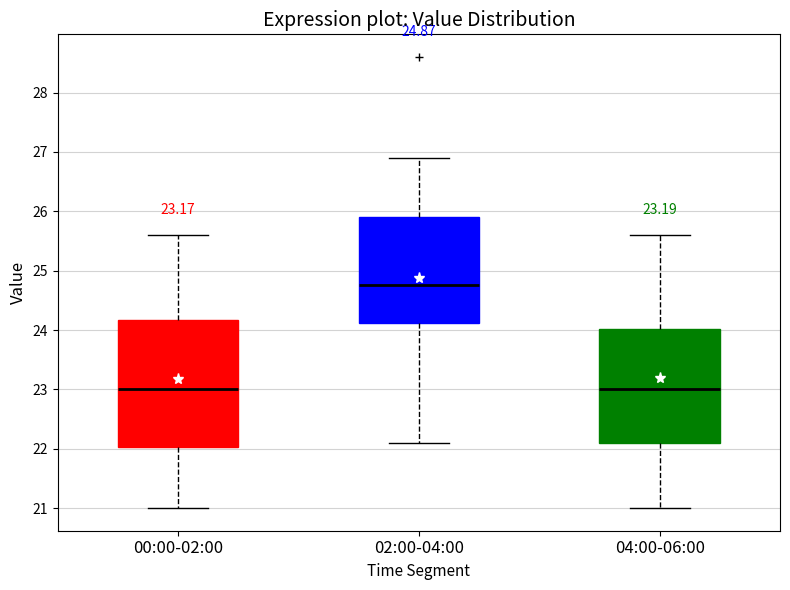

Comparing the boxes themselves (not the whiskers), which one is the tallest?

00:00-02:00